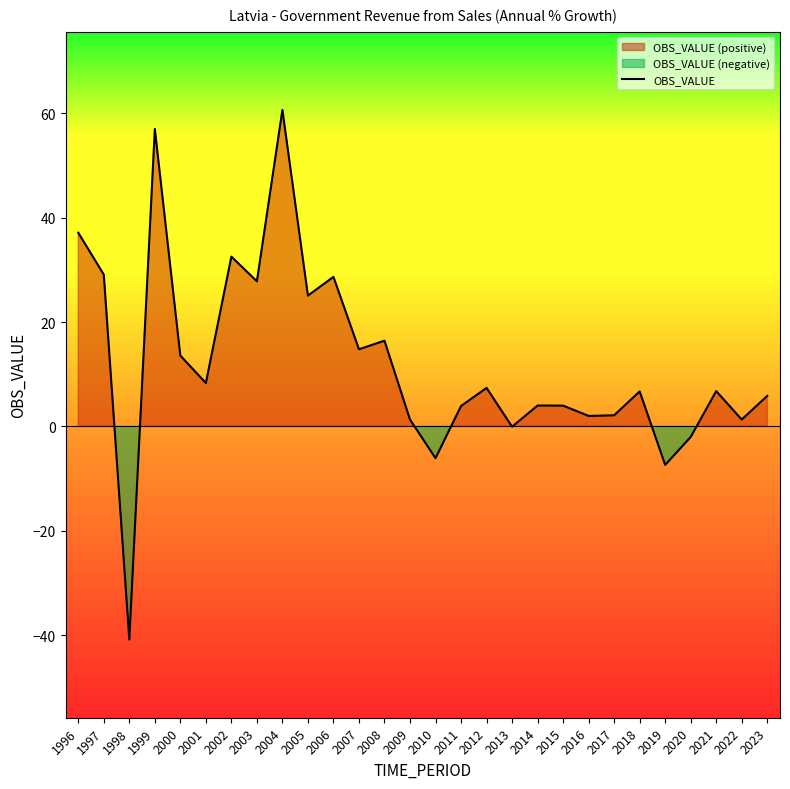

List the labels in order of value, largest first.

2004, 1999, 1996, 2002, 1997, 2006, 2003, 2005, 2008, 2007, 2000, 2001, 2012, 2021, 2018, 2023, 2014, 2015, 2011, 2017, 2016, 2009, 2022, 2013, 2020, 2010, 2019, 1998